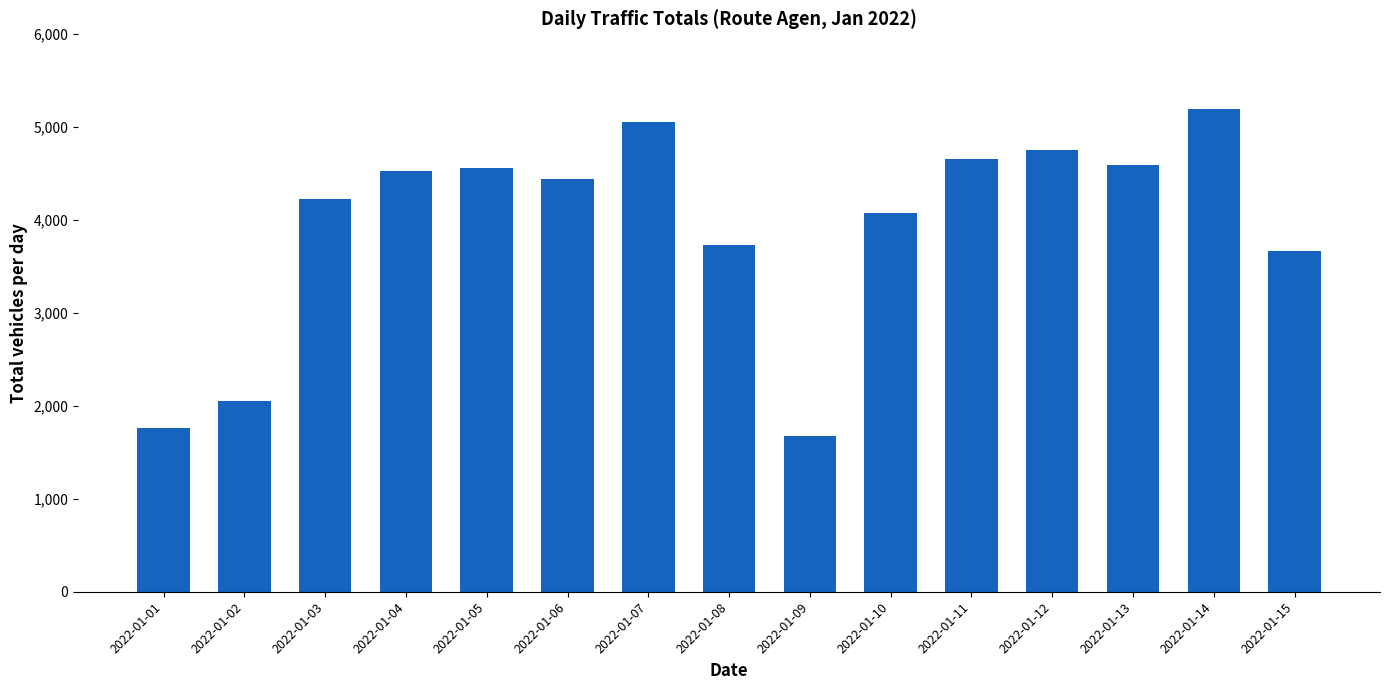

The value at 2022-01-12 is 4754. True or false?

True